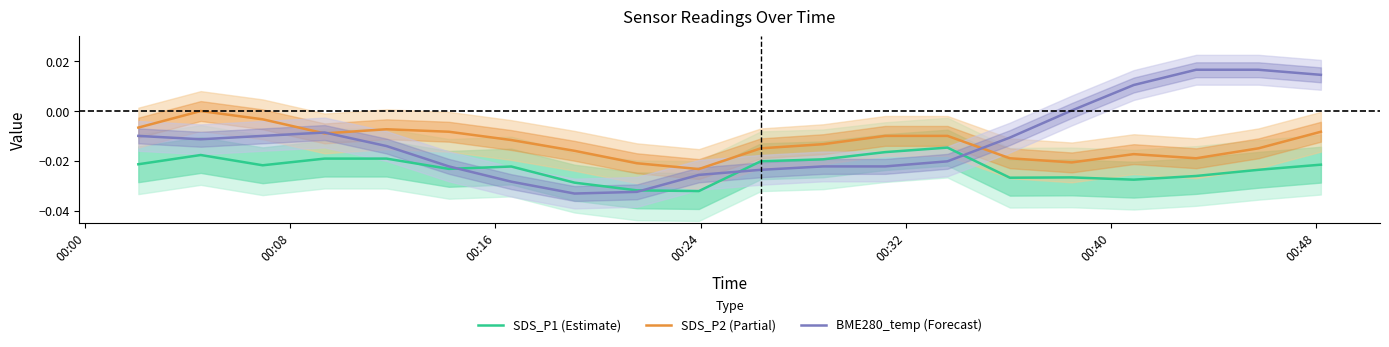

True or false: SDS_P1 (Estimate) and SDS_P2 (Partial) cross at least once.

False